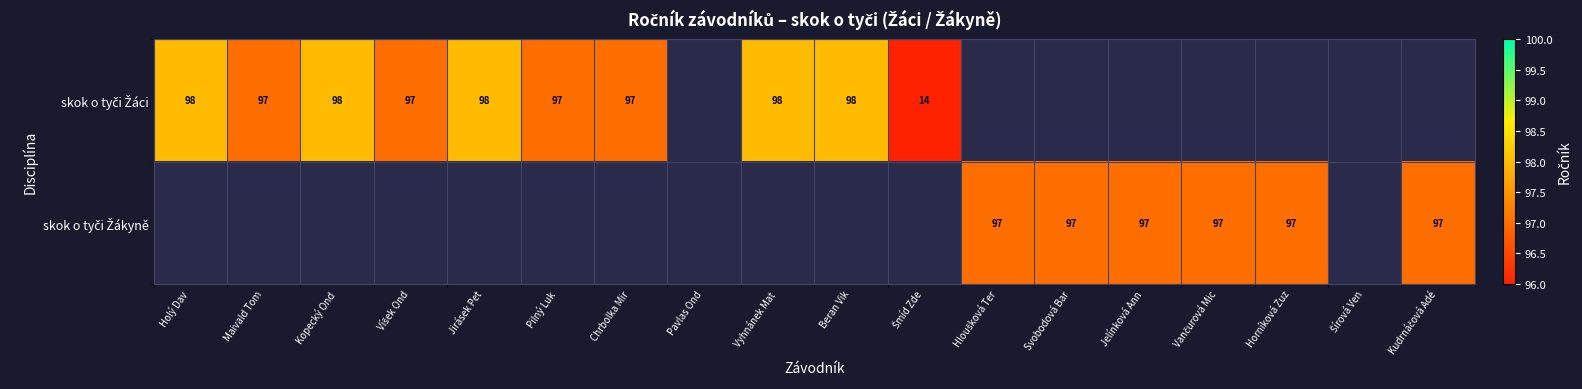

Which has a higher value, Beran Vik or Víšek Ond?

Beran Vik